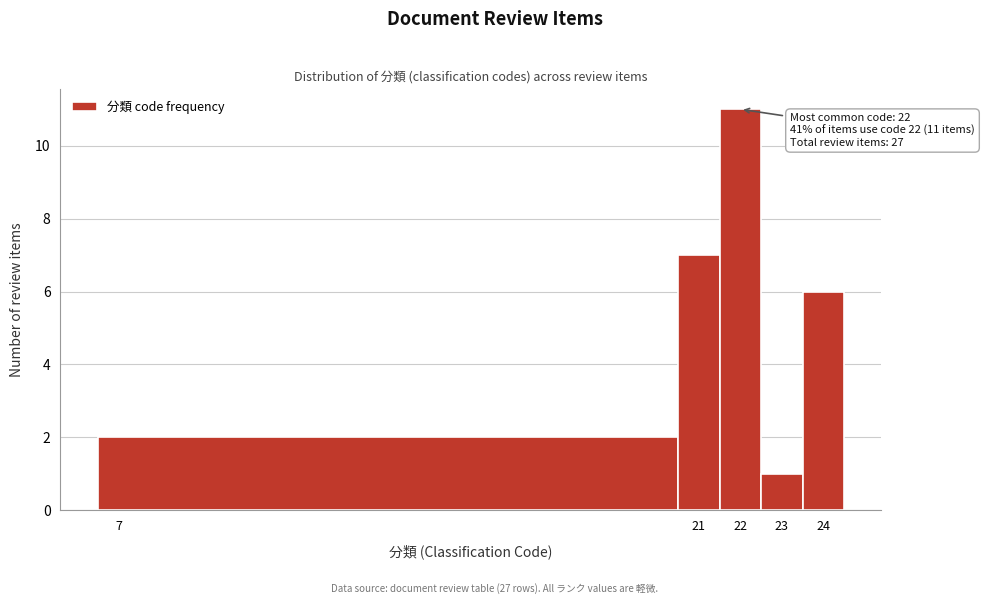

Which range on the x-axis has the tallest bar?

21.5 to 22.5